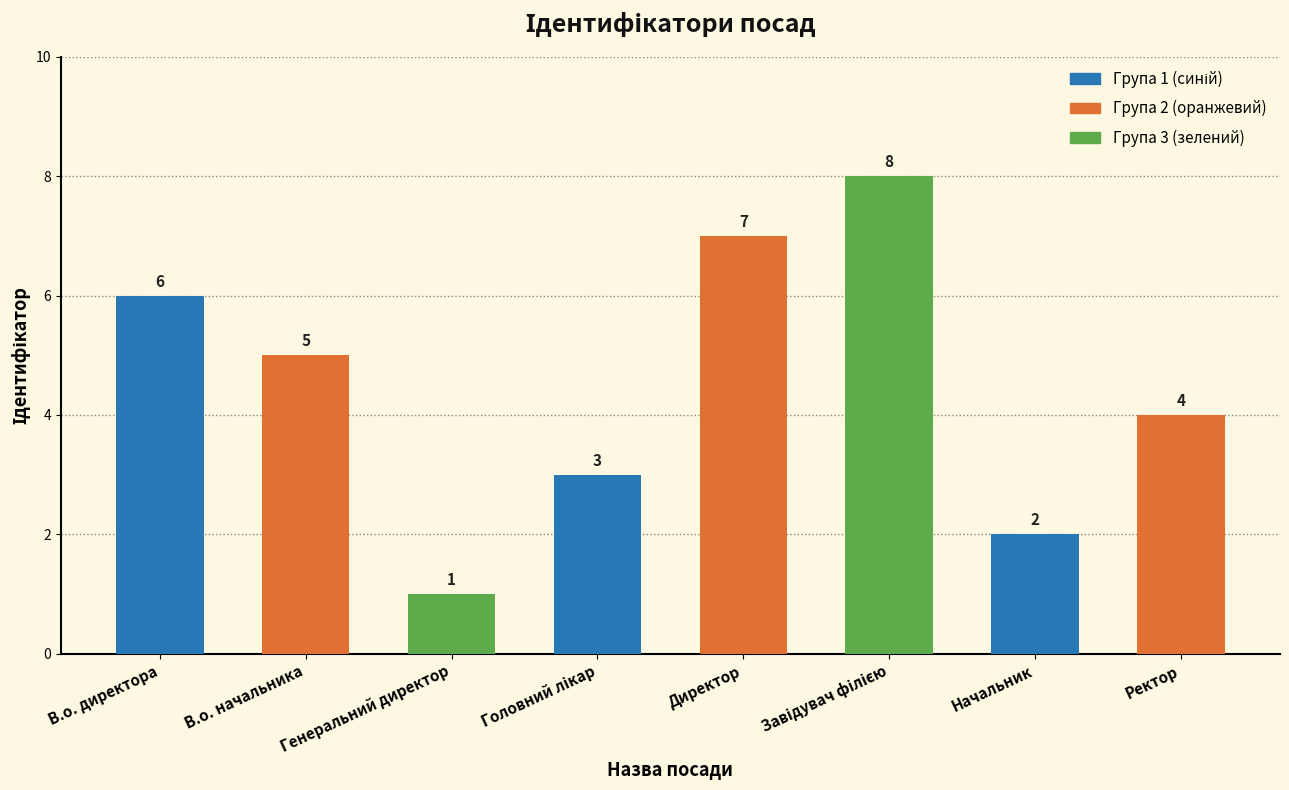

What is the difference between the maximum and minimum values?

7